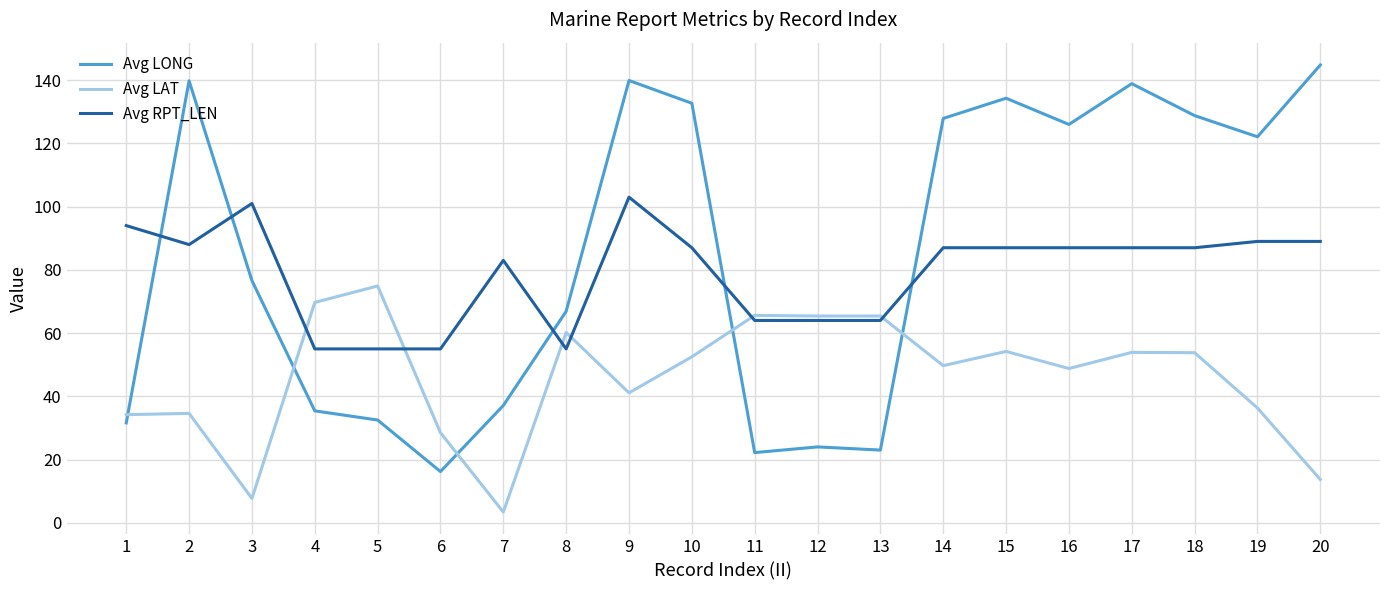

At which label is Avg RPT_LEN closest to 79?

7